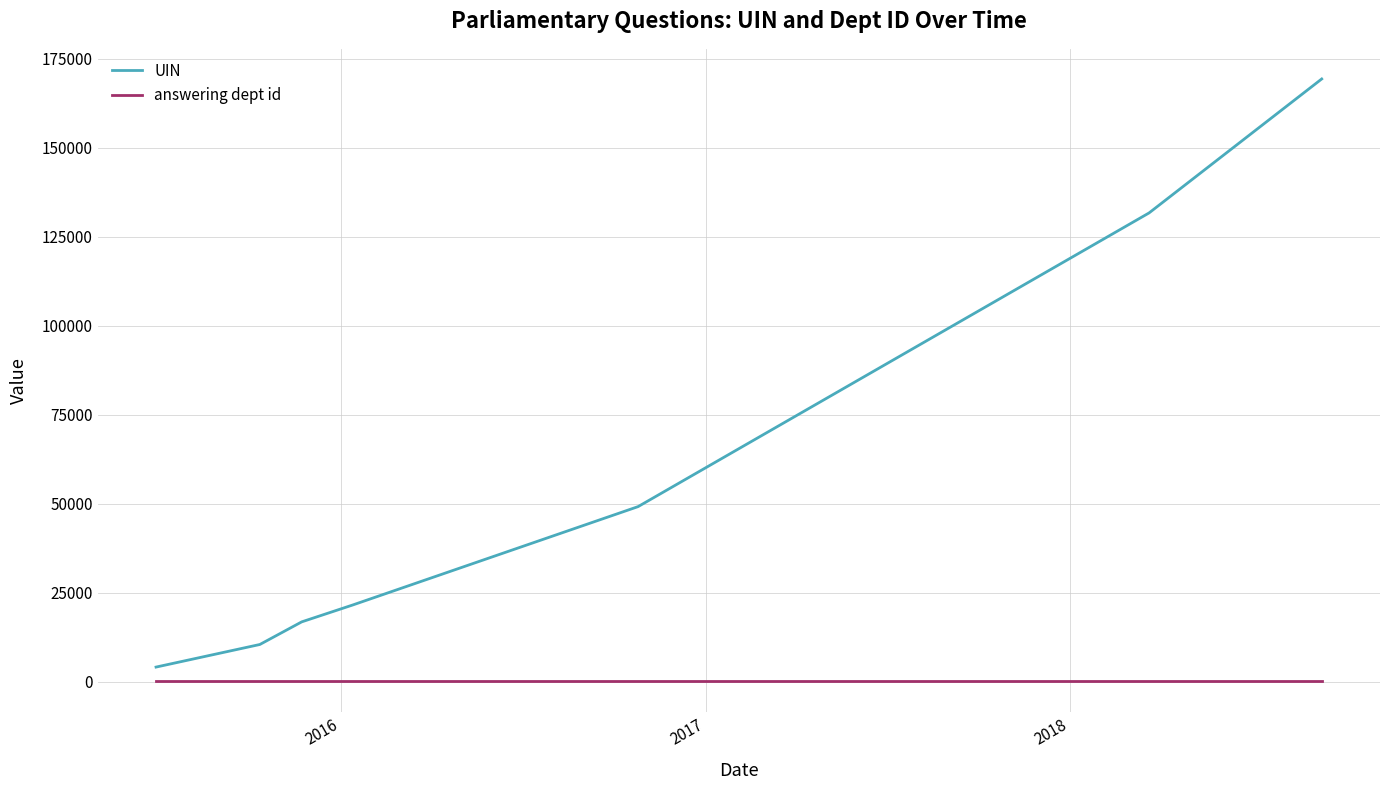

Which series has the largest range (max minus min)?

UIN